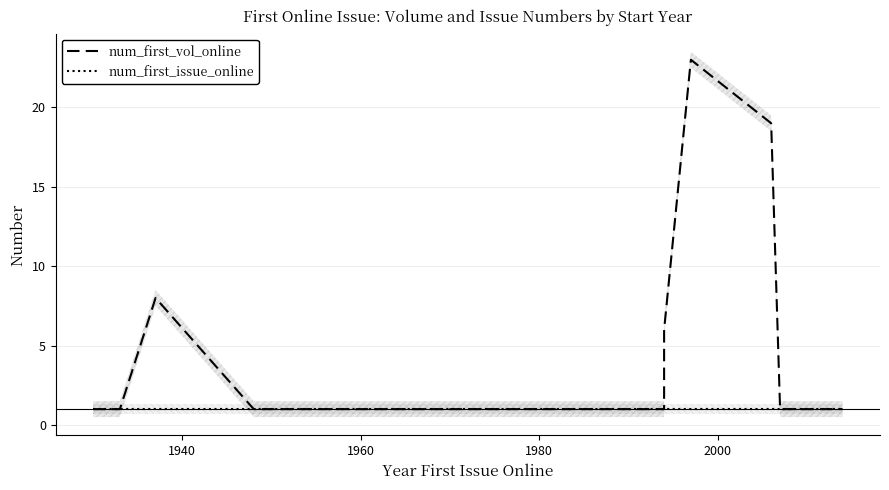

How many lines are shown in the chart?

2